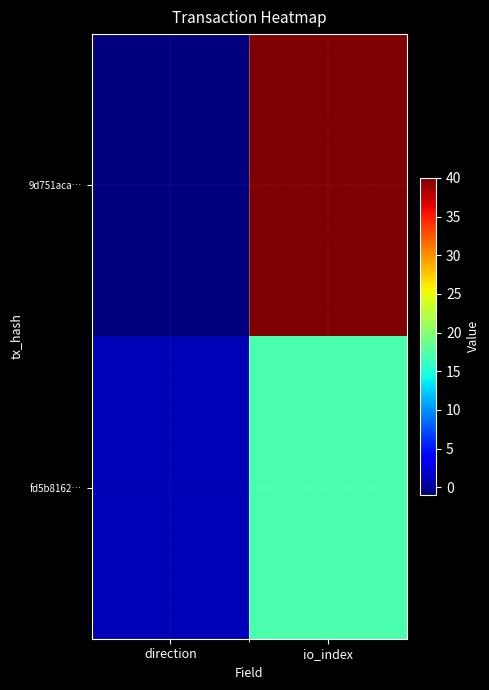

What is the difference between the highest and lowest values at io_index?

23